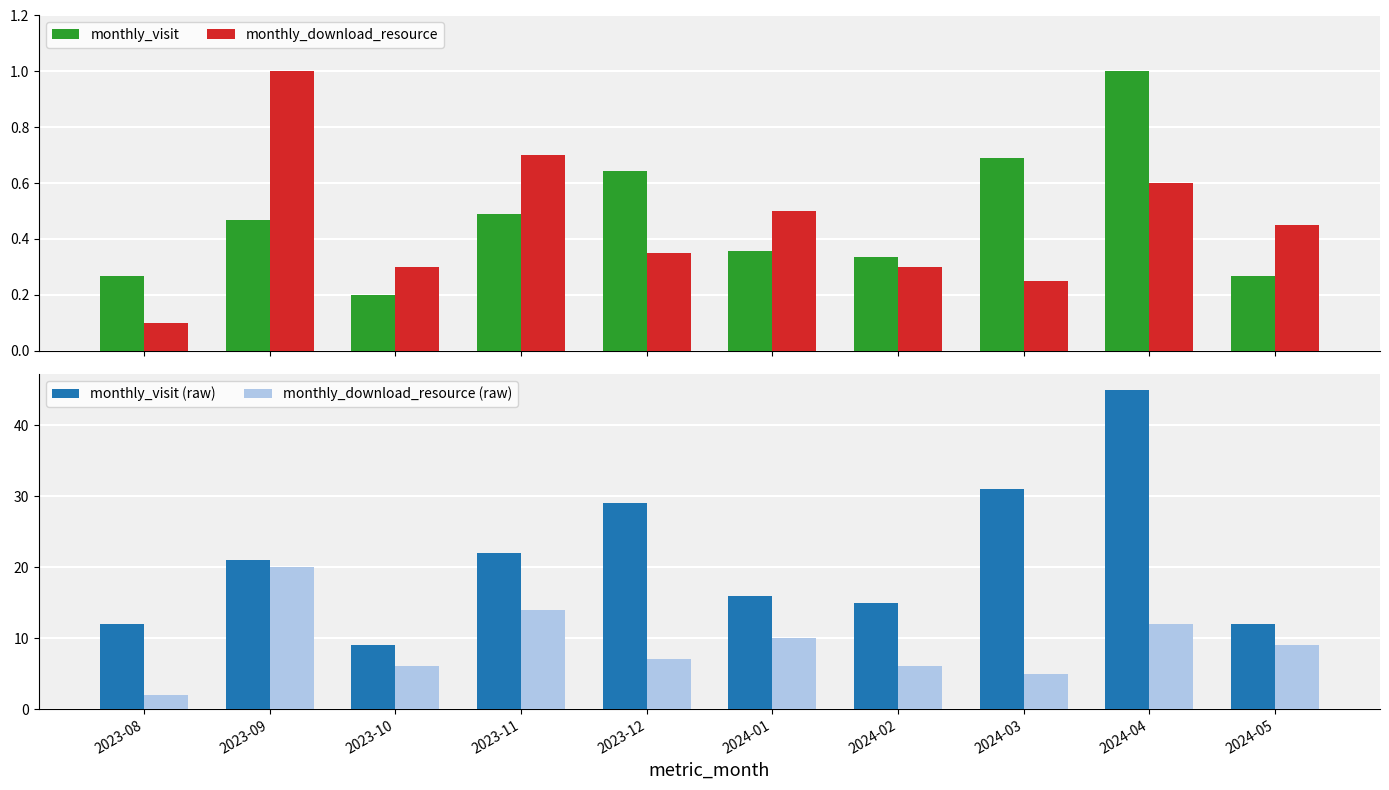

Reading right to left, extract all data points from this chart.

monthly_visit: 2024-05=0.3	2024-04=1.0	2024-03=0.7	2024-02=0.3	2024-01=0.4	2023-12=0.6	2023-11=0.5	2023-10=0.2	2023-09=0.5	2023-08=0.3
monthly_download_resource: 2024-05=0.5	2024-04=0.6	2024-03=0.2	2024-02=0.3	2024-01=0.5	2023-12=0.3	2023-11=0.7	2023-10=0.3	2023-09=1.0	2023-08=0.1
monthly_visit (raw): 2024-05=12.0	2024-04=45.0	2024-03=31.0	2024-02=15.0	2024-01=16.0	2023-12=29.0	2023-11=22.0	2023-10=9.0	2023-09=21.0	2023-08=12.0
monthly_download_resource (raw): 2024-05=9.0	2024-04=12.0	2024-03=5.0	2024-02=6.0	2024-01=10.0	2023-12=7.0	2023-11=14.0	2023-10=6.0	2023-09=20.0	2023-08=2.0